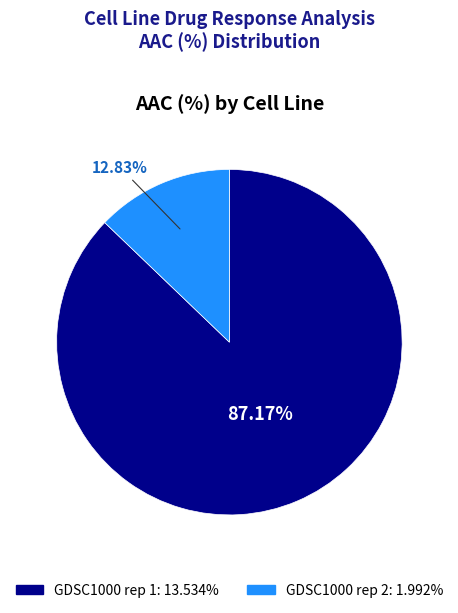

Which category has the smallest portion of the pie?

GDSC1000 rep 2